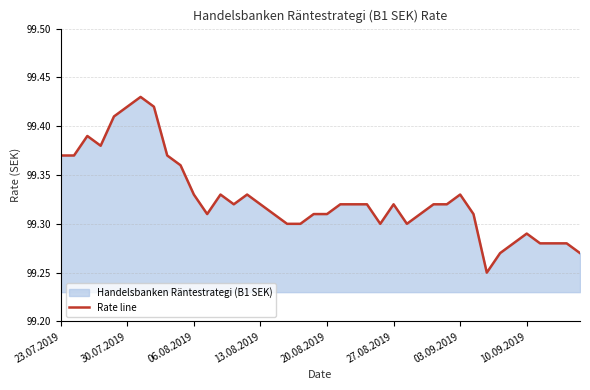

Does the chart have visible grid lines?

Yes